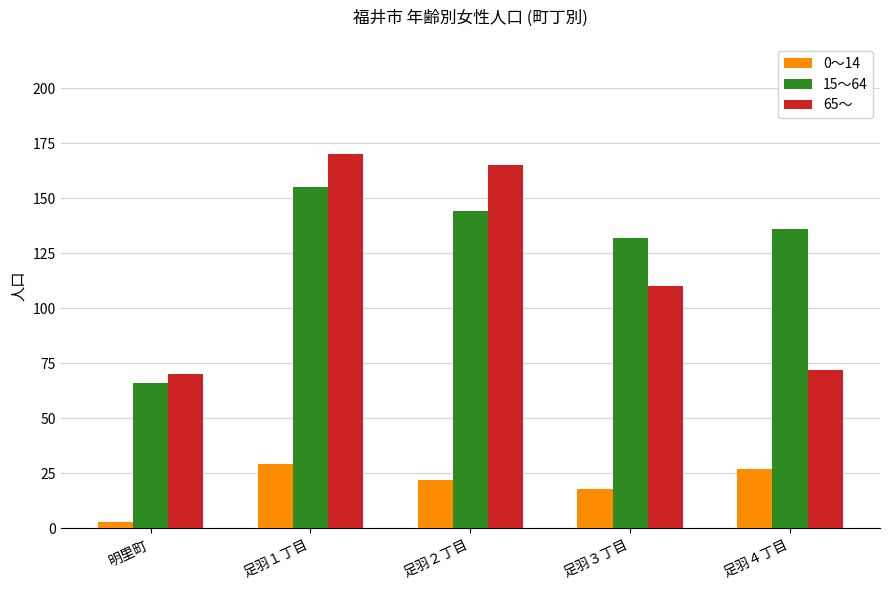

What are all the series names shown in the legend?

0～14, 15～64, 65～